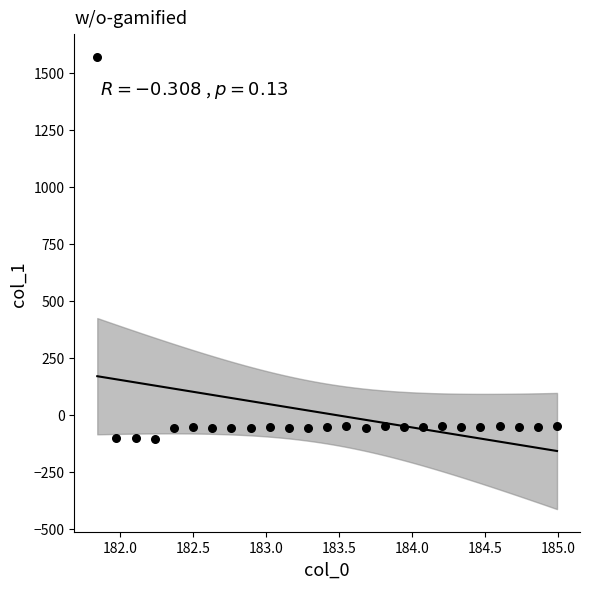

What is the range of Y values (max minus min)?

1675.4